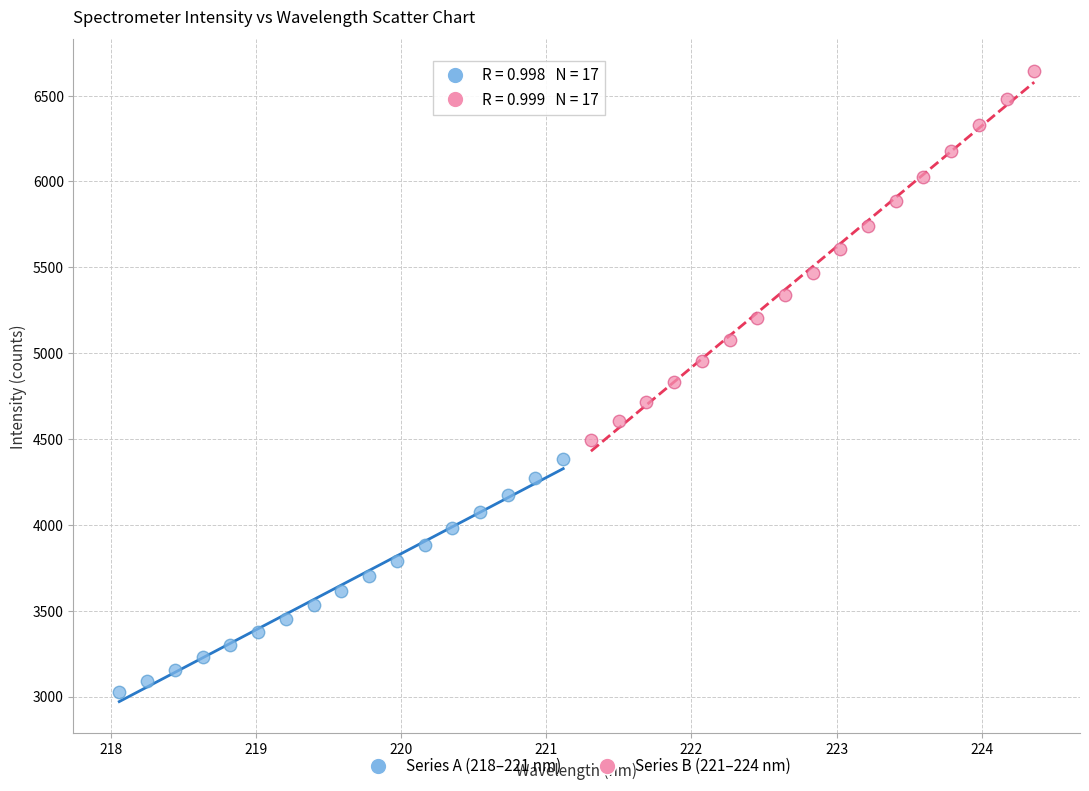

Which series contains the highest Y value?

Series B (221–224 nm)